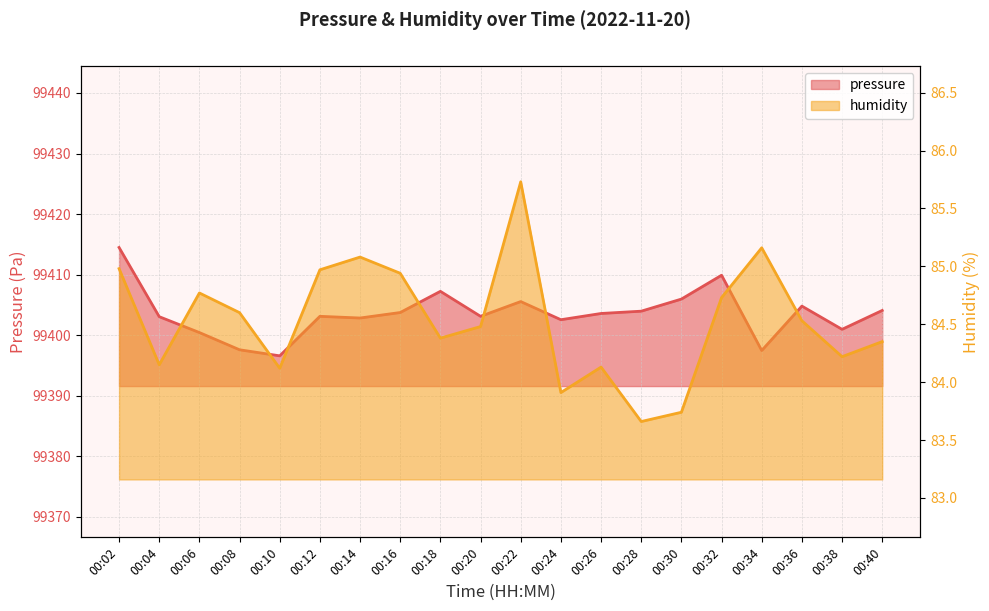

At which category is the sum across all series the highest?

00:02